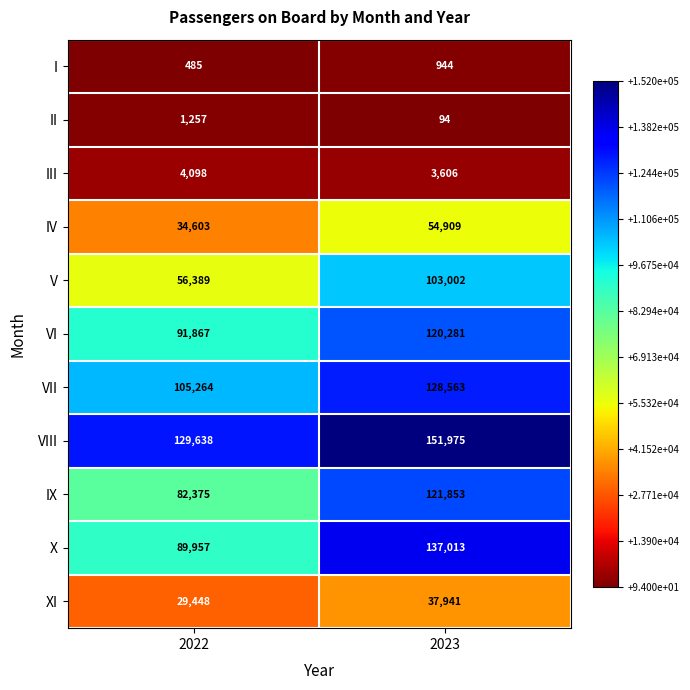

Which series has the widest spread of values?

X